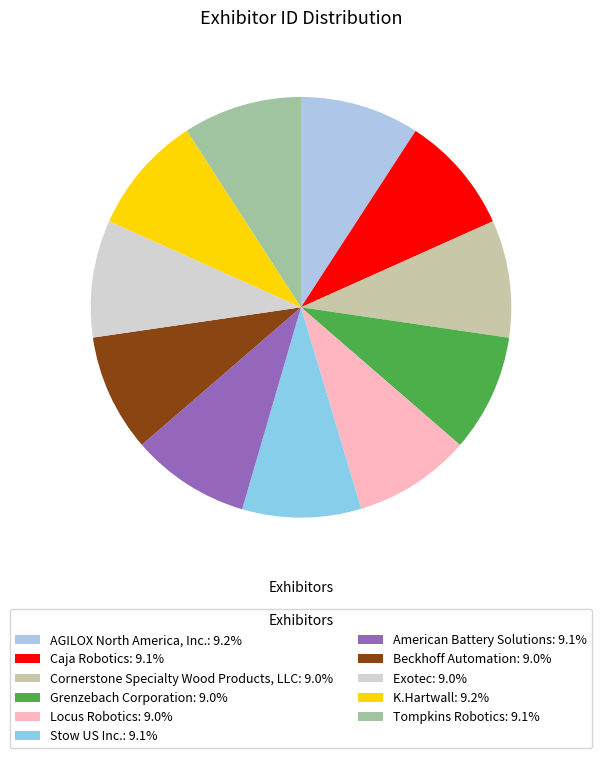

How many segments does this pie chart have?

11